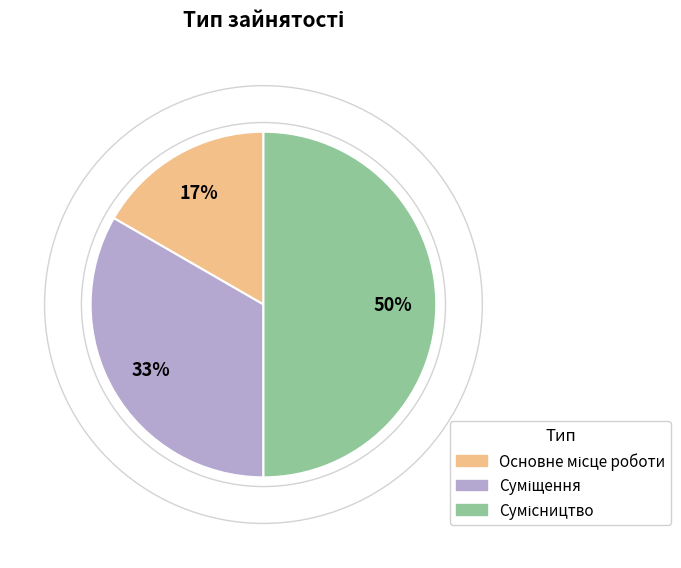

To the nearest percent, what is the average slice percentage?

33%